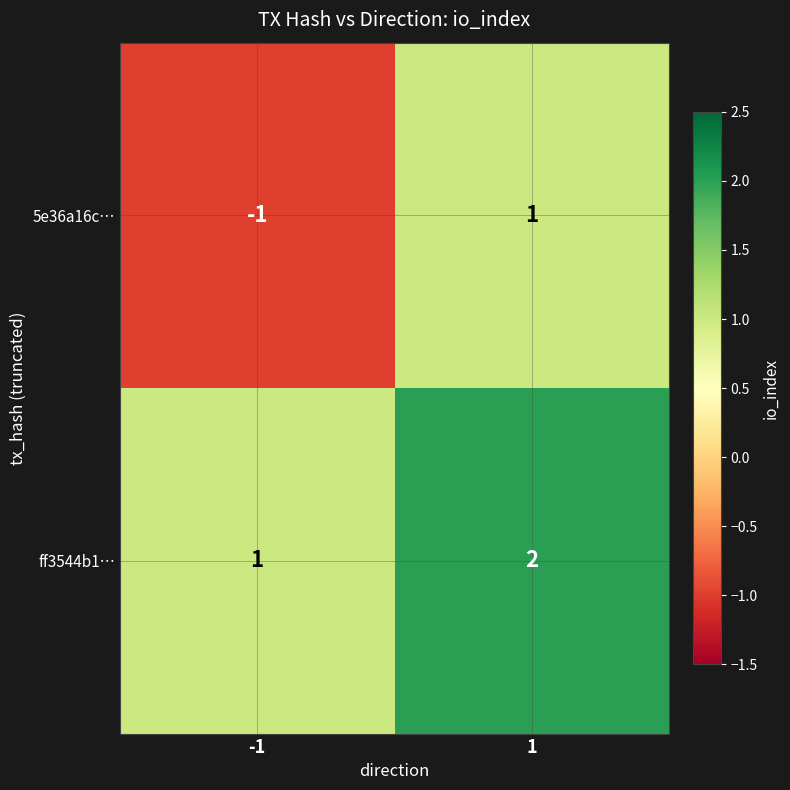

Which series has the largest total across all categories?

ff3544b1…